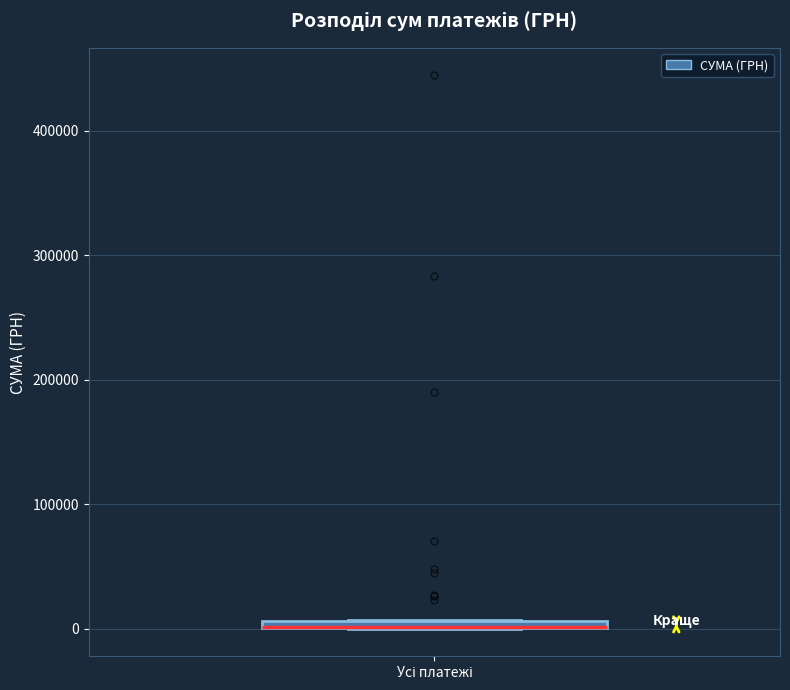

Where is the upper edge of the box for Усі платежі on the y-axis? The values are not printed on the chart, so give them approximately, as read against the axis.

10000